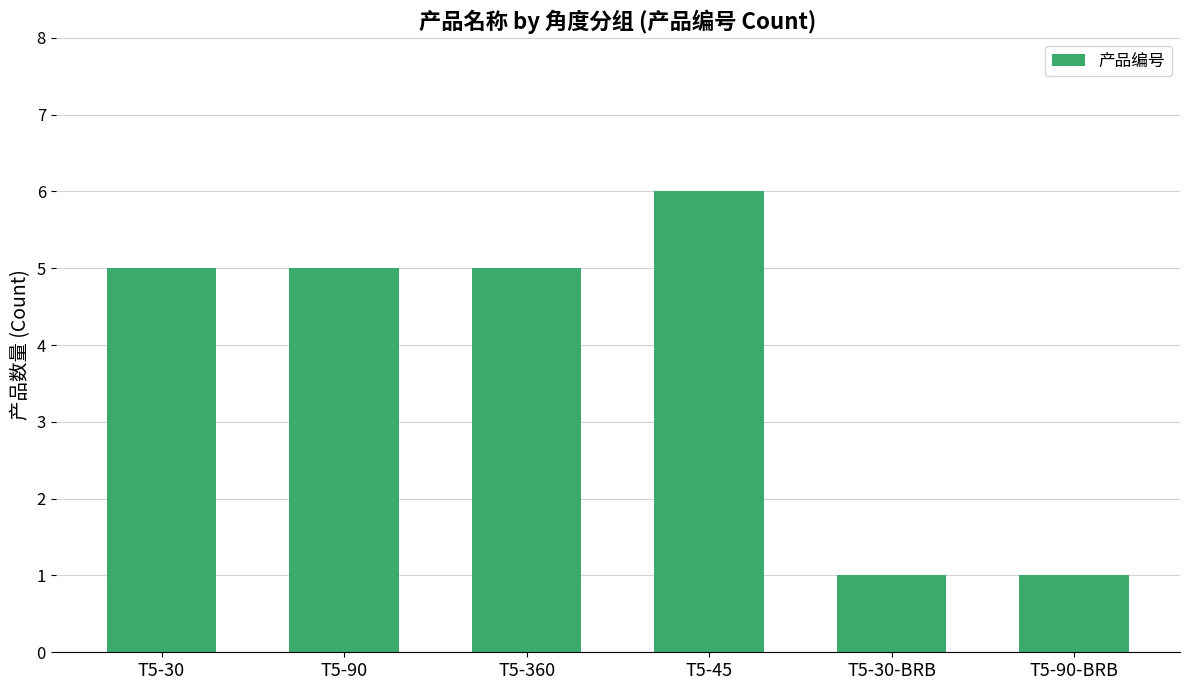

Reading left to right, what are all the values shown in this chart?

T5-30=5	T5-90=5	T5-360=5	T5-45=6	T5-30-BRB=1	T5-90-BRB=1